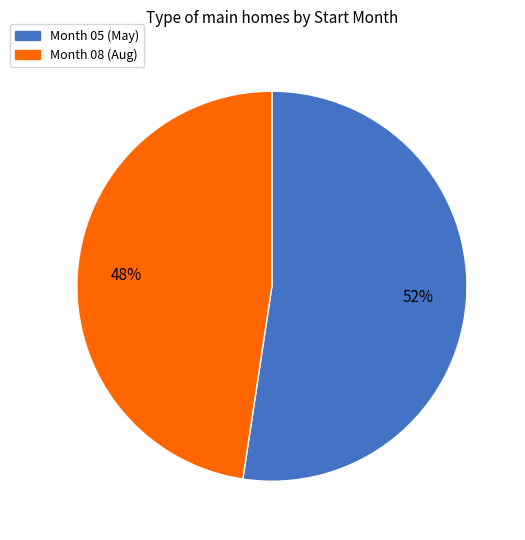

Is the sum of Month 08 (Aug) and Month 05 (May) greater than half?

Yes